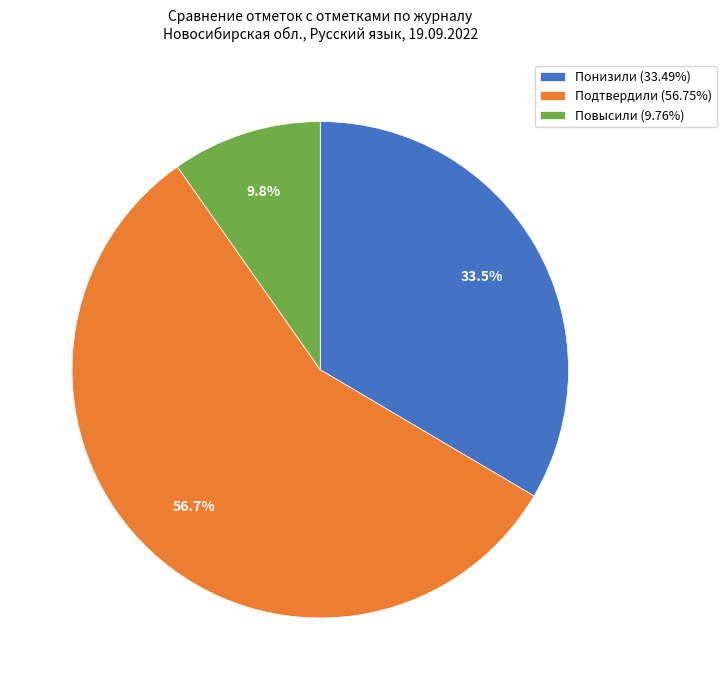

Combined, what portion of the pie is Подтвердили and Понизили?

90.2%